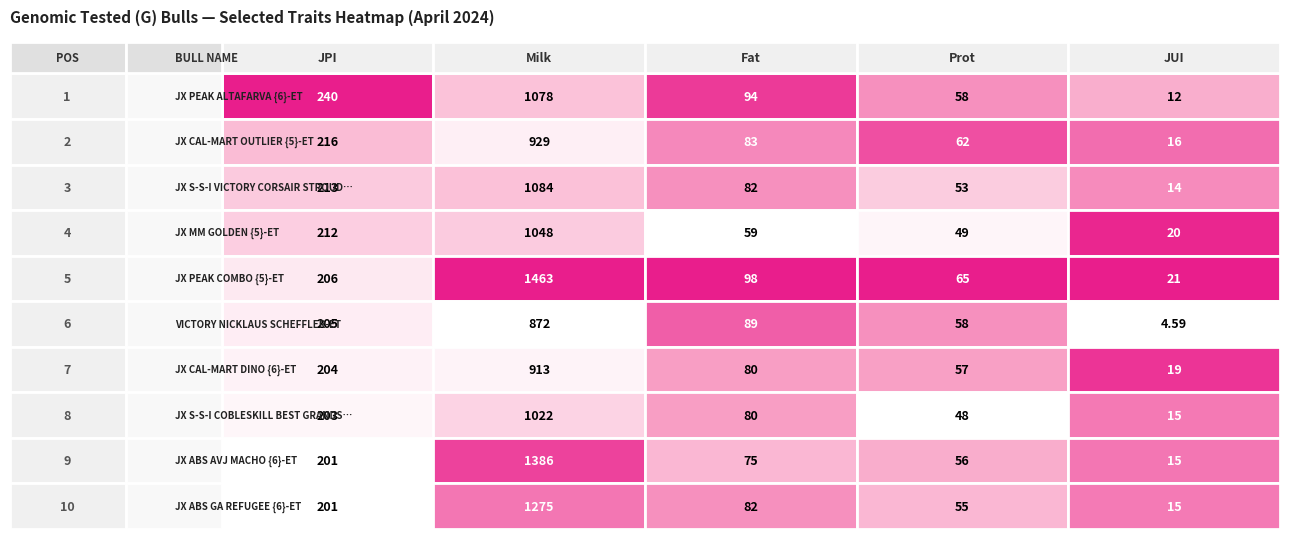

What is the lowest value of the JX PEAK ALTAFARVA {6}-ET series?

11.9